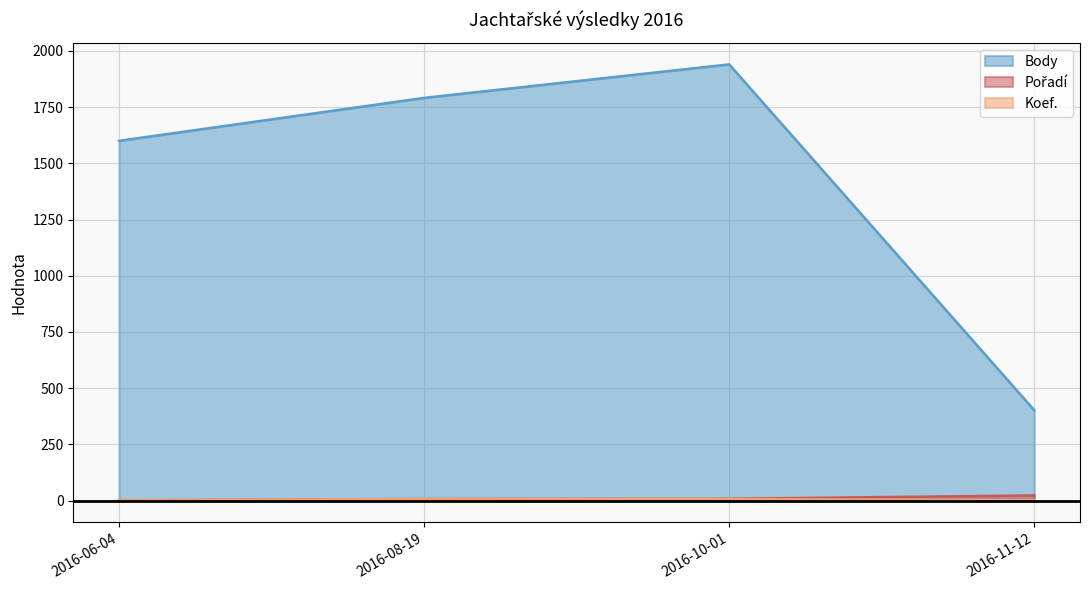

What are all the series names shown in the legend?

Body, Pořadí, Koef.